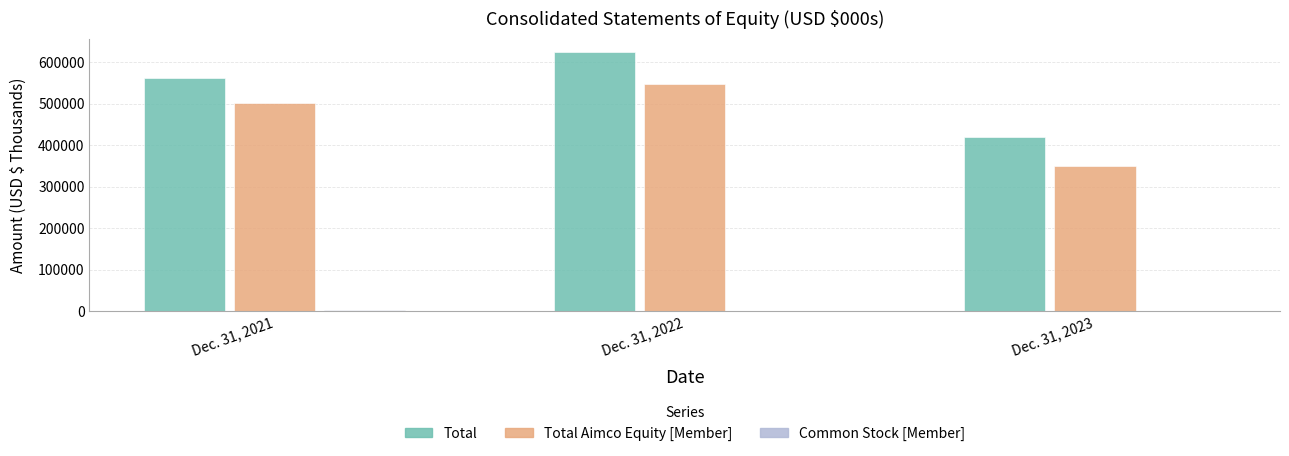

What is the total value across all series at Dec. 31, 2021?

1064296